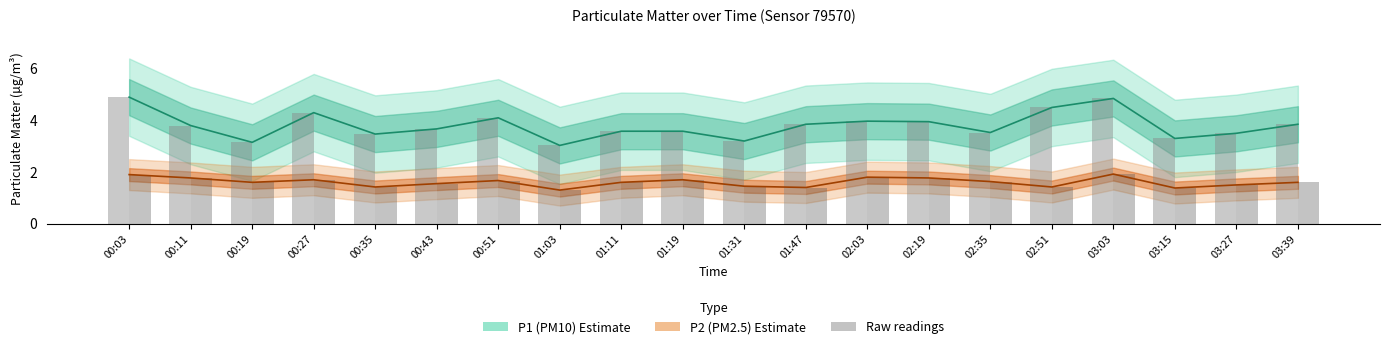

Between 00:03 and 00:11, which is larger?

00:03